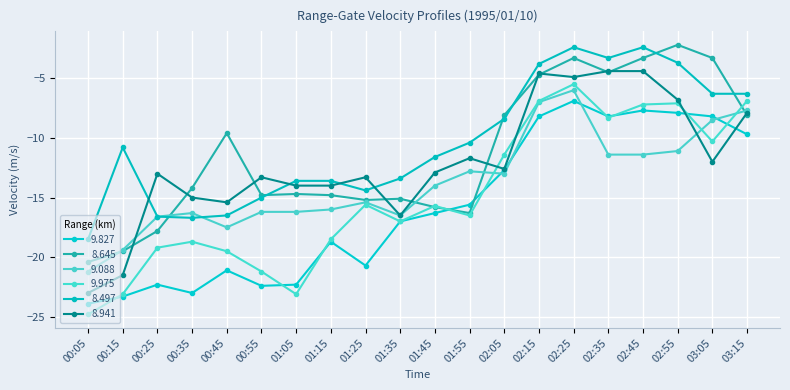

At which label does 9.975 reach its minimum?

00:05